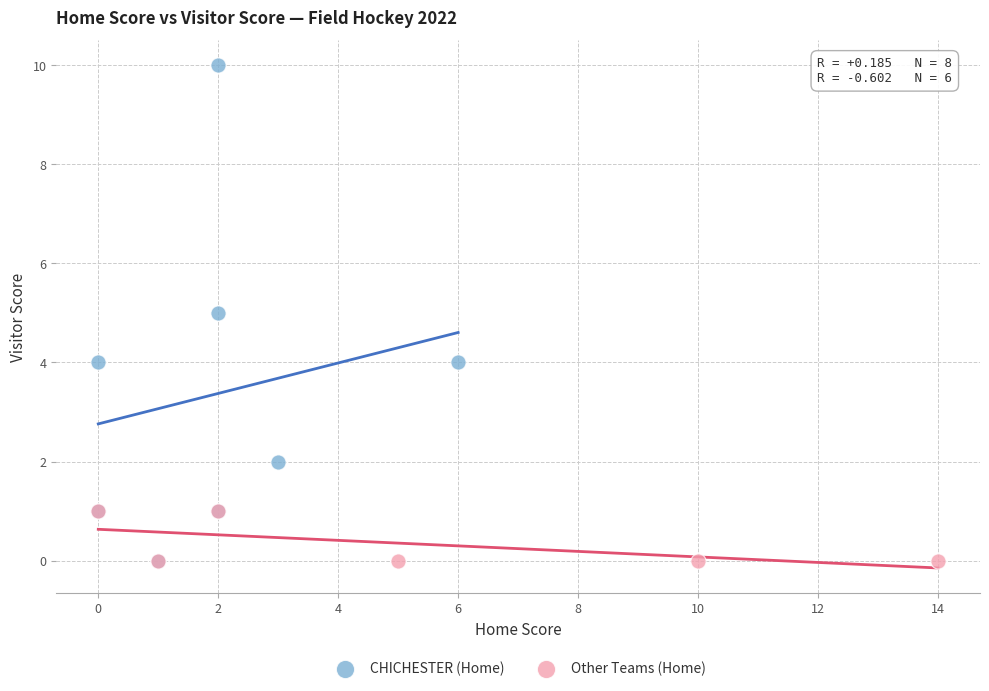

Which series has the largest Y range (max minus min)?

CHICHESTER (Home)